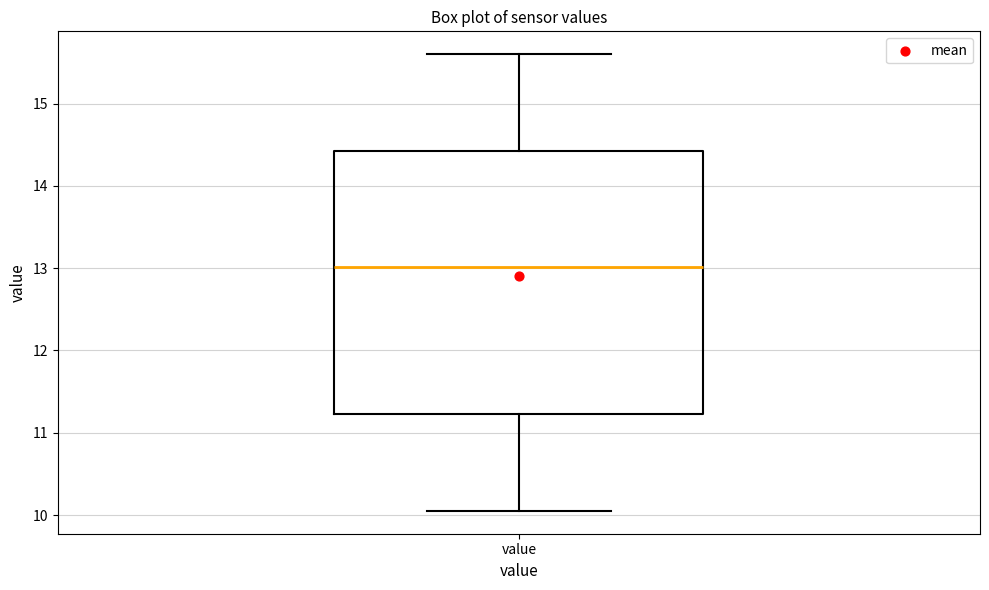

Where is the lower edge of the box for value on the y-axis? The values are not printed on the chart, so give them approximately, as read against the axis.

11.2